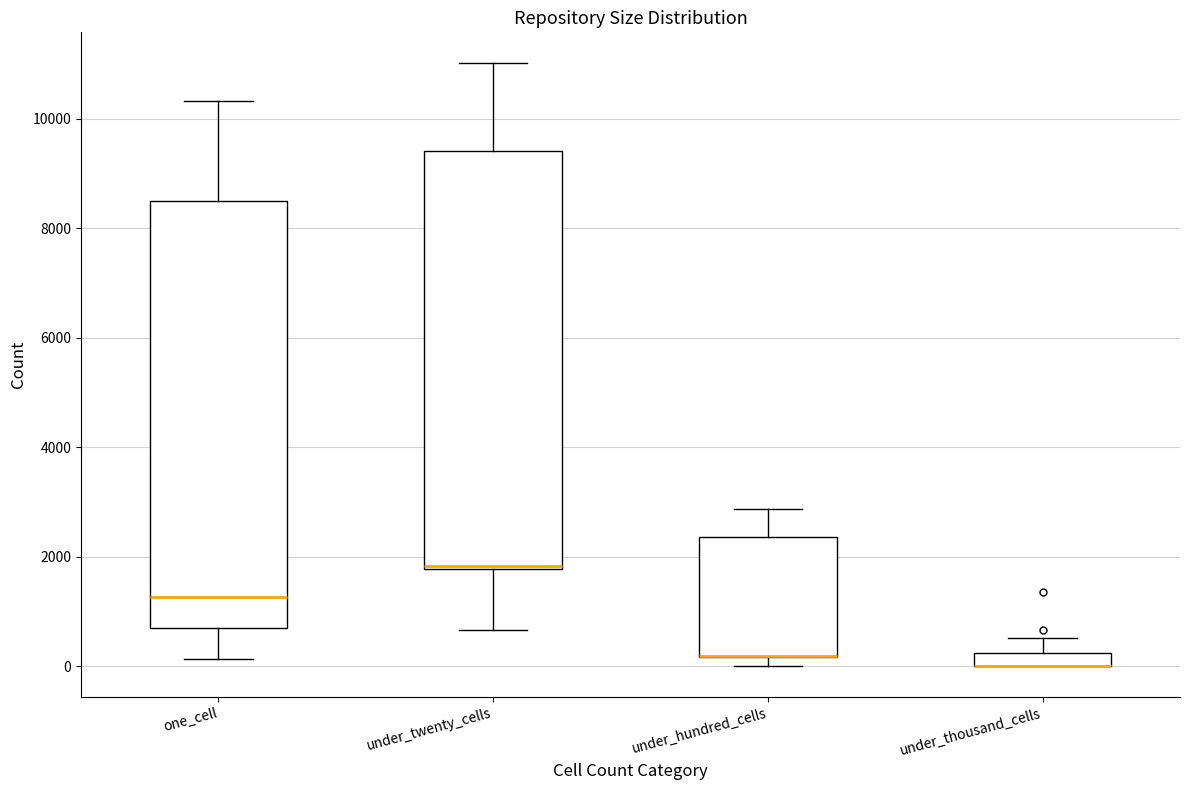

Where is the upper edge of the box for under_hundred_cells on the y-axis? The values are not printed on the chart, so give them approximately, as read against the axis.

2400